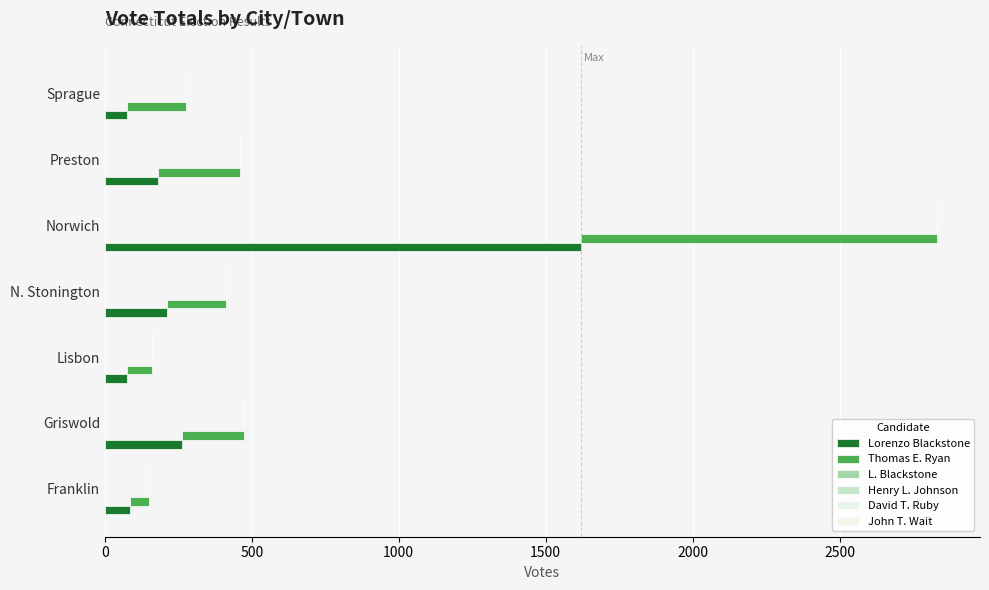

Is it true that Lorenzo Blackstone equals 1621 at Norwich?

True